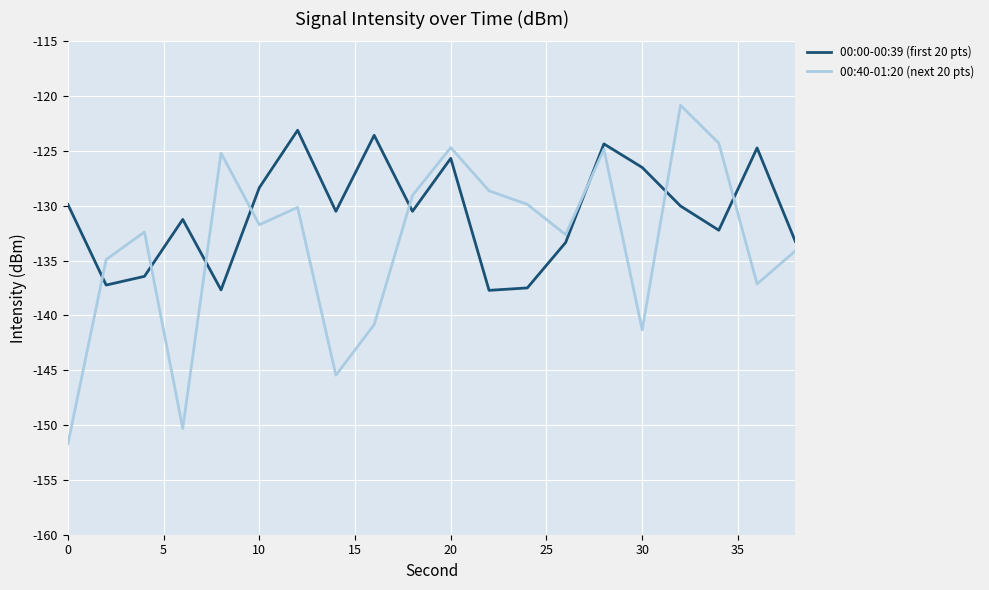

What is the maximum value shown in the chart?

-120.8